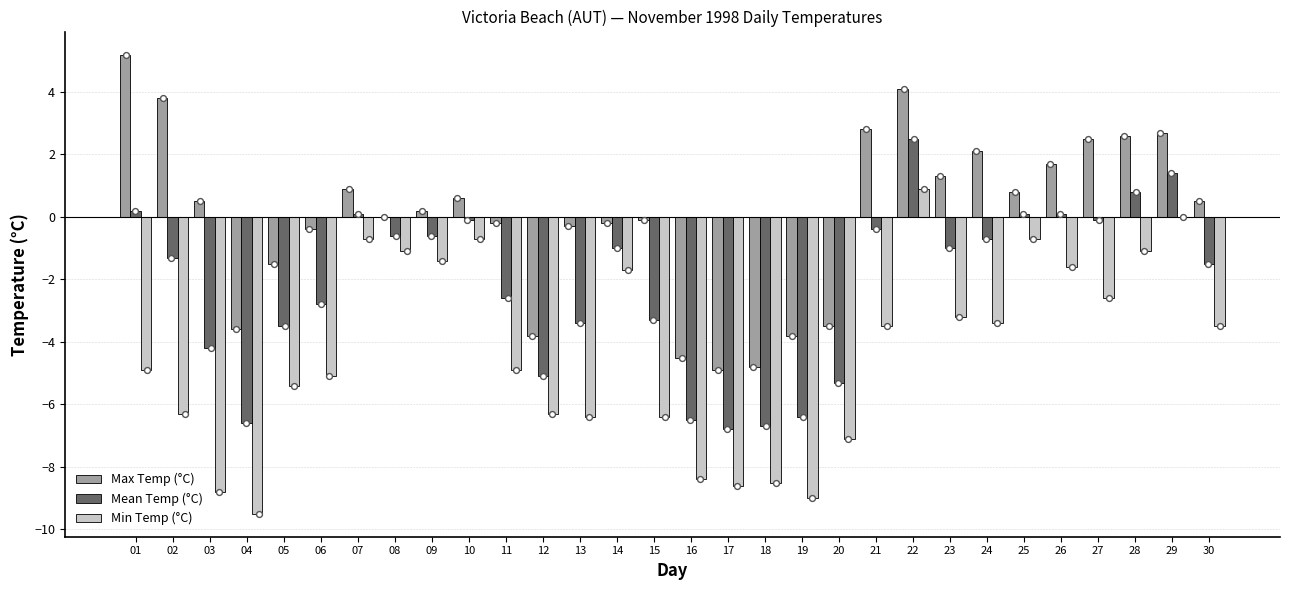

What is the total value across all series at 22?

7.5